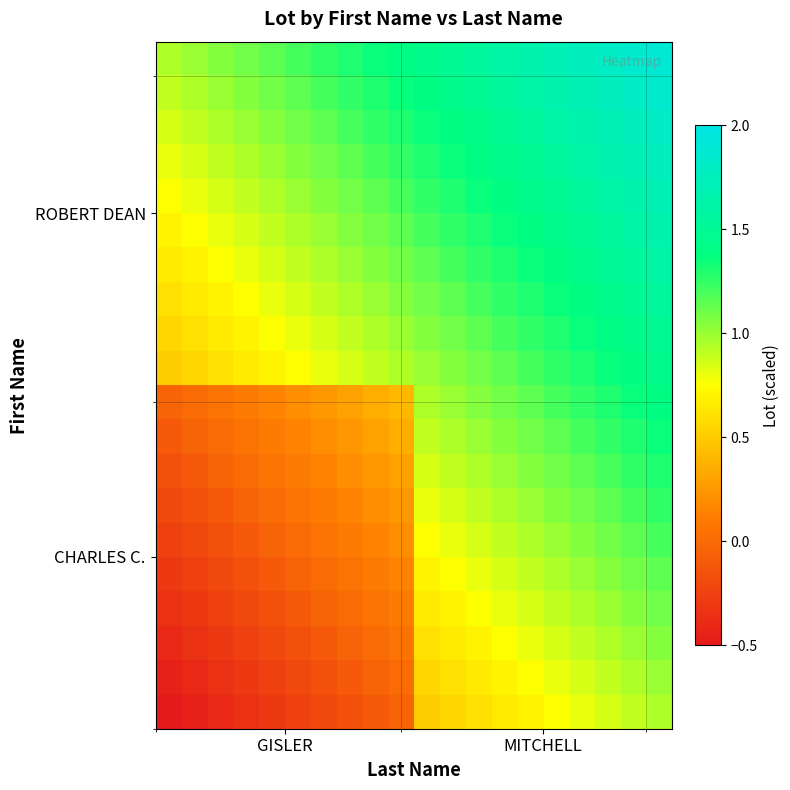

How many distinct data groups are displayed?

20